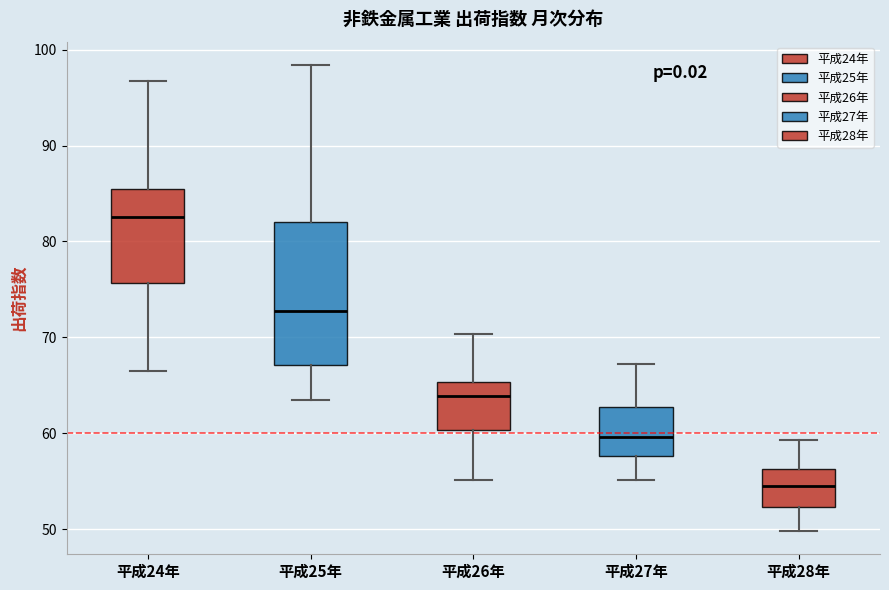

Reading left to right, transcribe this box plot: for each box, give where its median line is, the range the box spans, and where its two whiskers end, as read against the y-axis. The values are not printed on the chart, so give them approximately, as read against the axis.

平成24年: median 83, box 76 to 85, whiskers 67 to 97
平成25年: median 73, box 67 to 82, whiskers 64 to 98
平成26年: median 64, box 60 to 65, whiskers 55 to 70
平成27年: median 60, box 58 to 63, whiskers 55 to 67
平成28年: median 54, box 52 to 56, whiskers 50 to 59